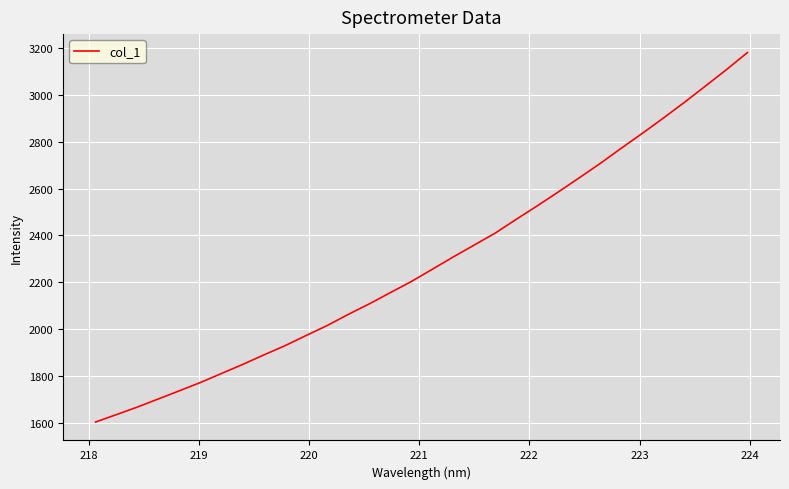

What is the average value?

2287.2